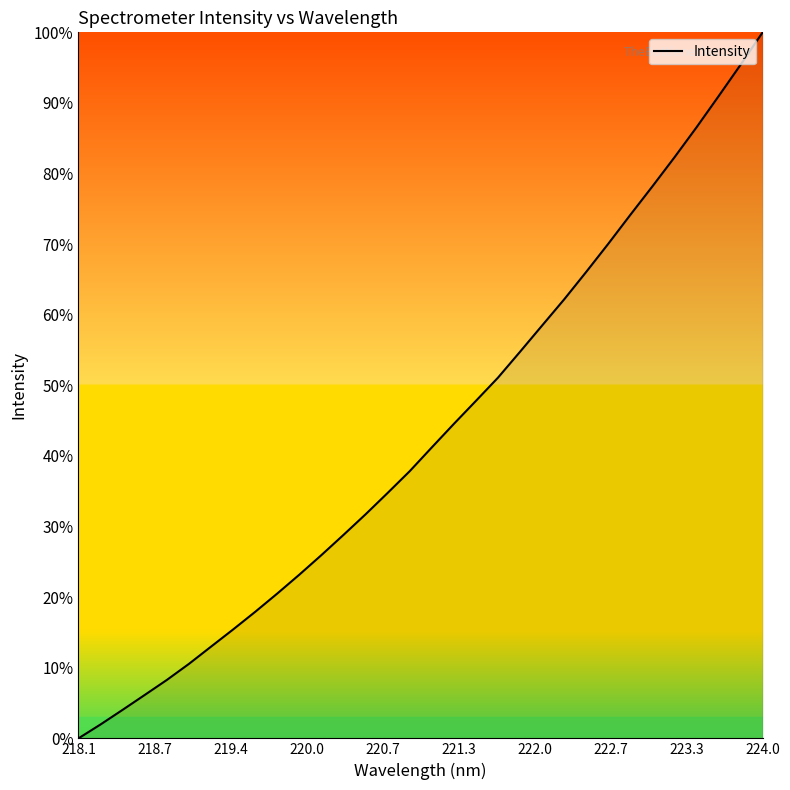

What is the maximum value shown in the chart?

100.0